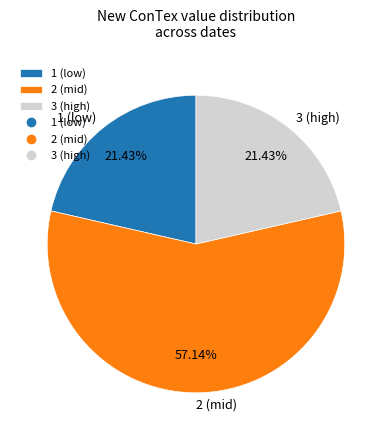

Is 1 (low) the majority of the pie?

No